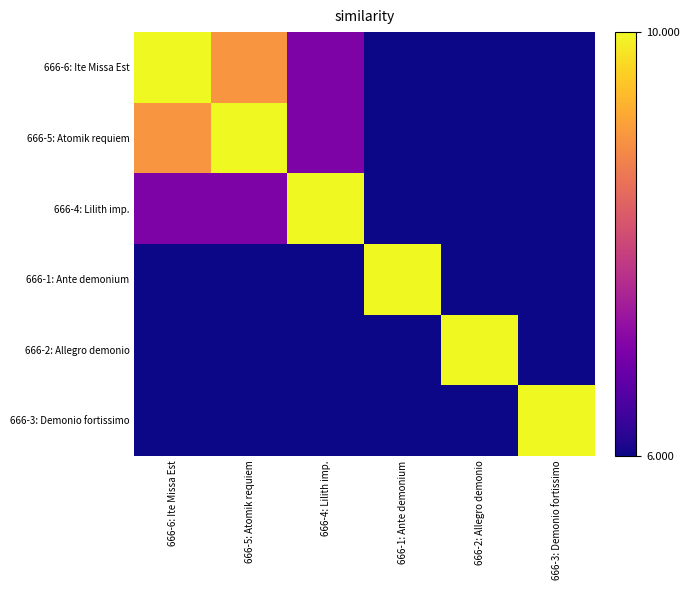

At which category does the chart reach its minimum across all series?

666-1: Ante demonium